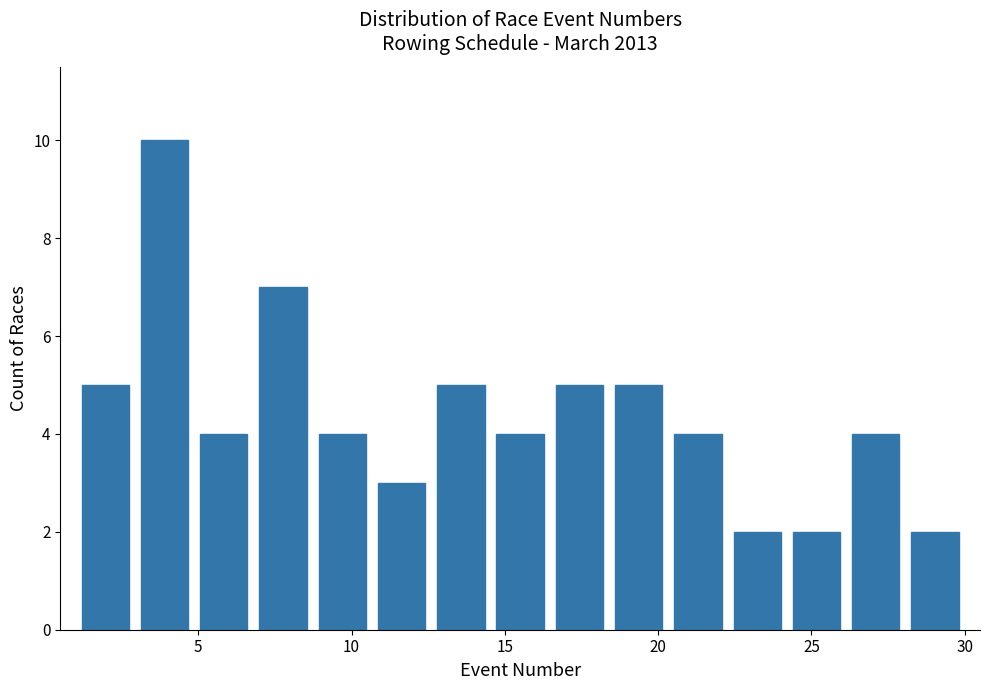

Around what value on the x-axis is the tallest bar? Give the approximate position of its centre, as read against the axis.

4.0